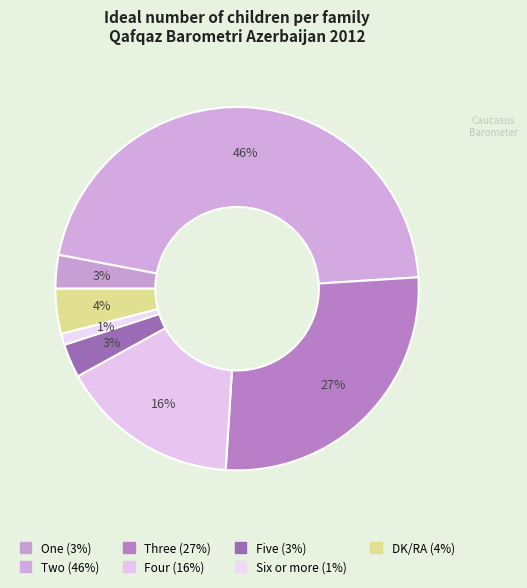

To the nearest percent, what is the combined percentage of DK/RA and Five?

7%